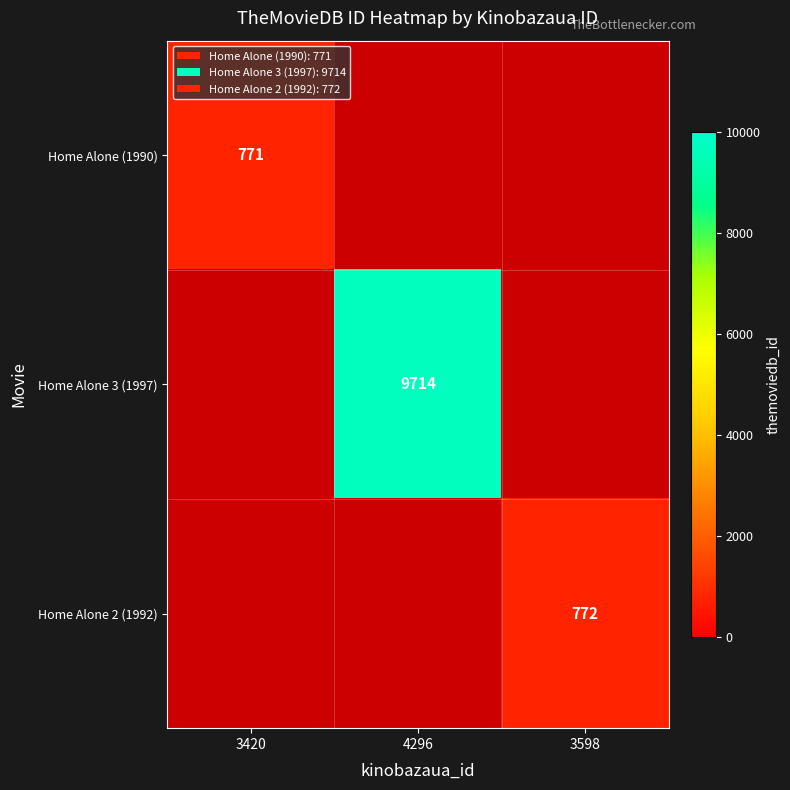

The value of Home Alone 2 (1992) at 3598 is 312. True or false?

False